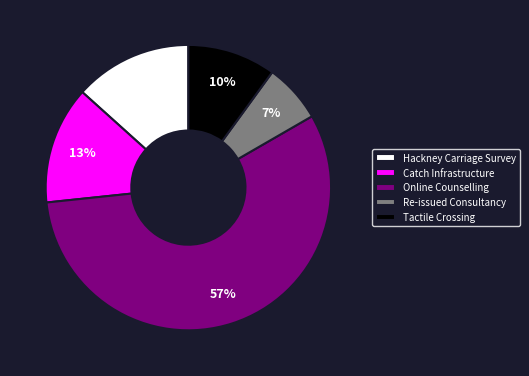

Count the number of slices in the pie.

5